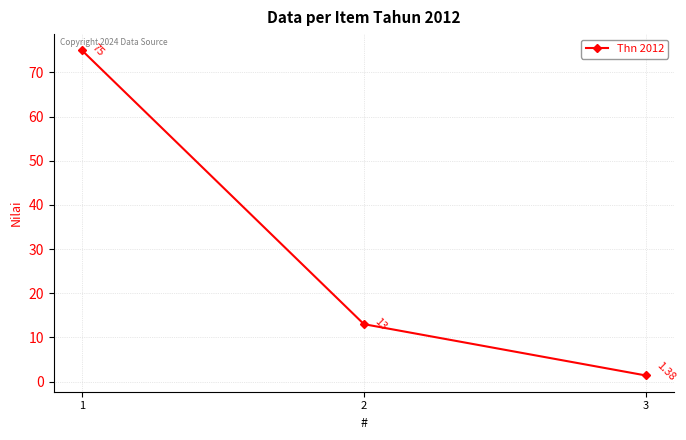

What is the change in value from 1 to 2?

-62.0